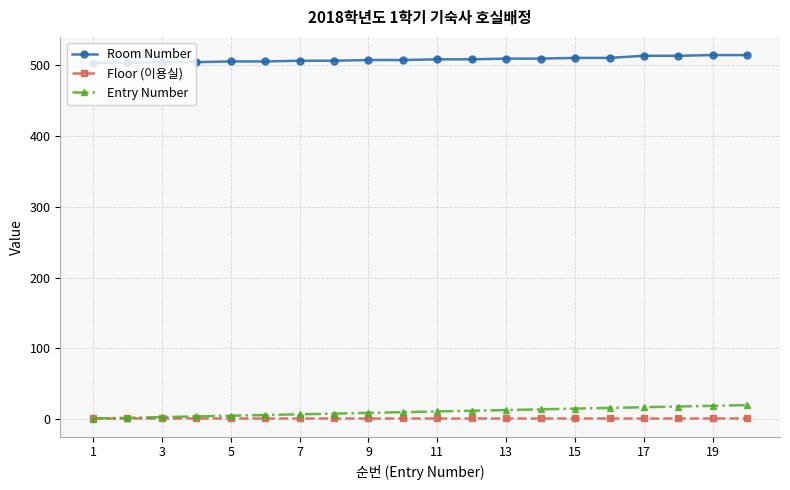

At how many categories does at least one series exceed 216?

20